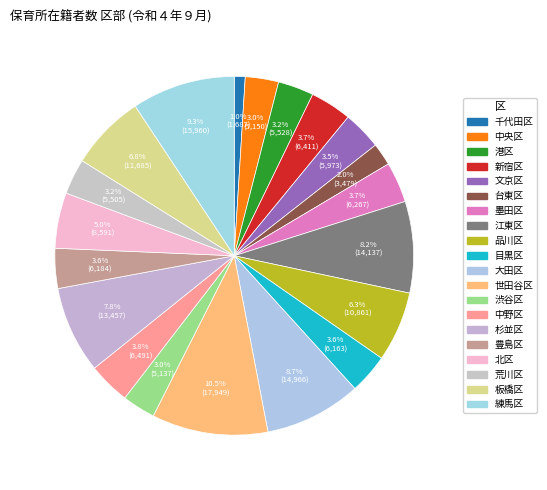

What is the change in value from 中央区 to 豊島区?

+1034